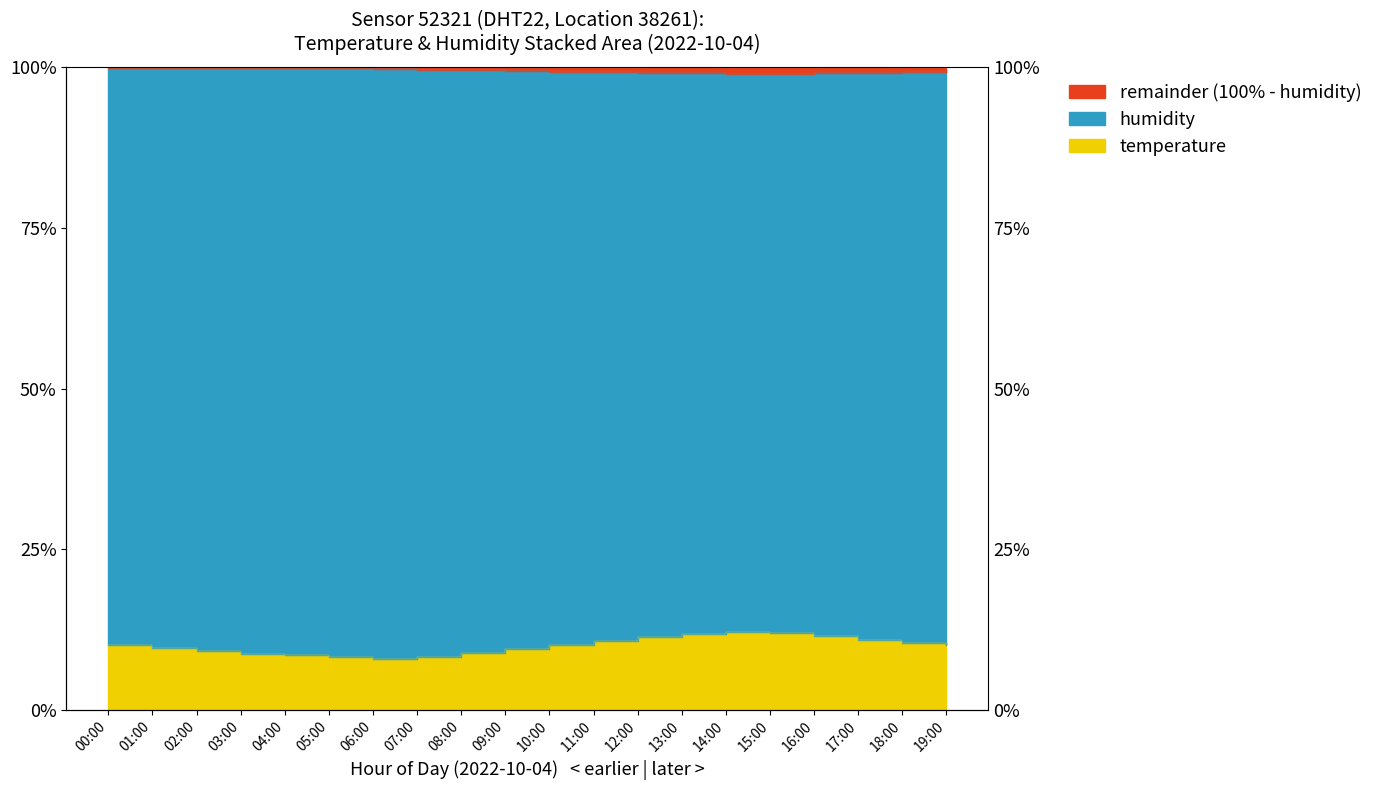

True or false: temperature has more than 1 interior local peaks.

False